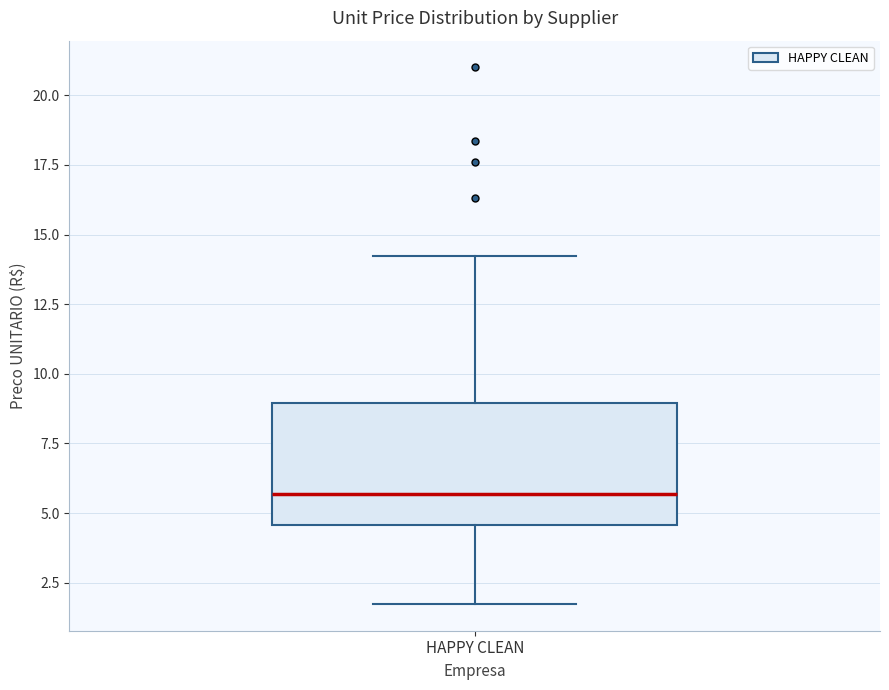

Read this box plot against the y-axis: the position of the median line, the range covered by the box, and the ends of both whiskers. The values are not printed on the chart, so give them approximately, as read against the axis.

median 5.5, box 4.5 to 9.0, whiskers 1.5 to 14.0